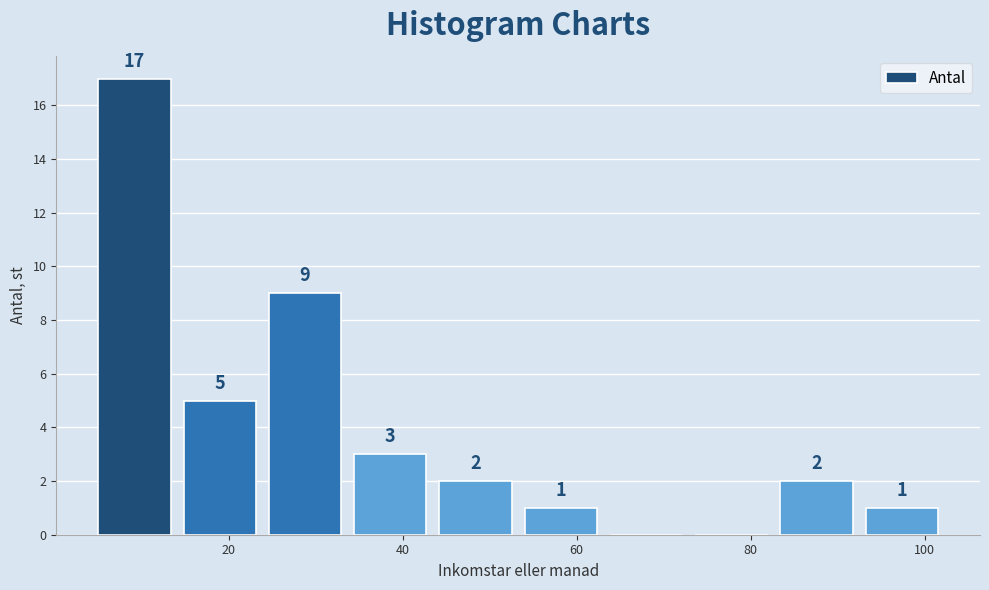

Over which range of the x-axis is the bar tallest?

5.0 to 14.8